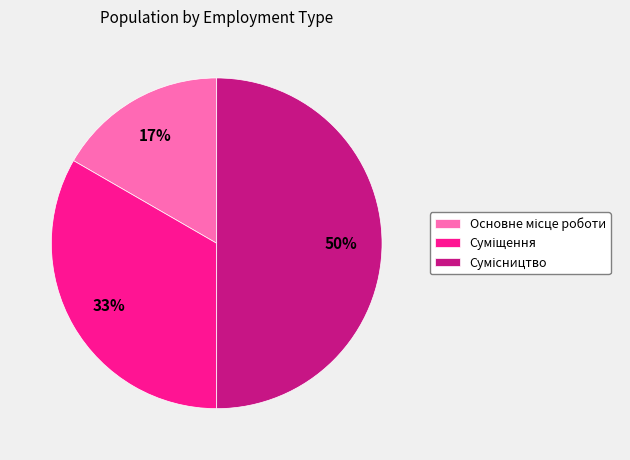

Count the number of slices in the pie.

3